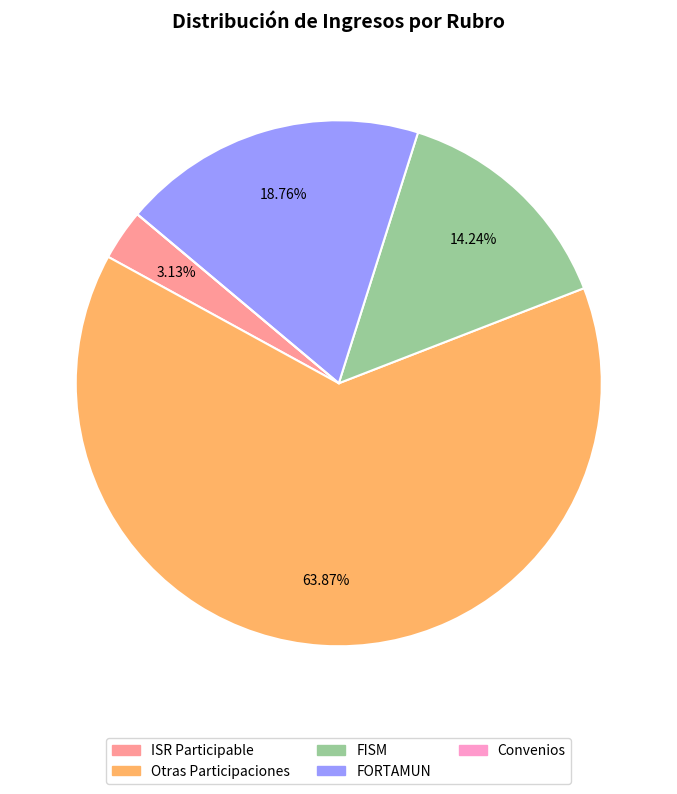

Which has a higher value, FORTAMUN or FISM?

FORTAMUN